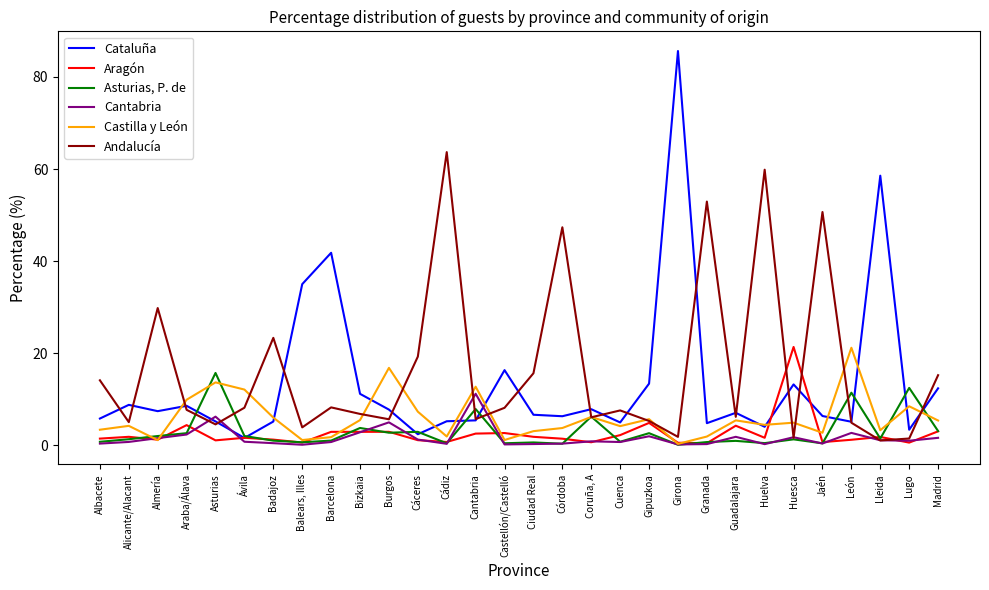

Which series has the widest spread of values?

Cataluña